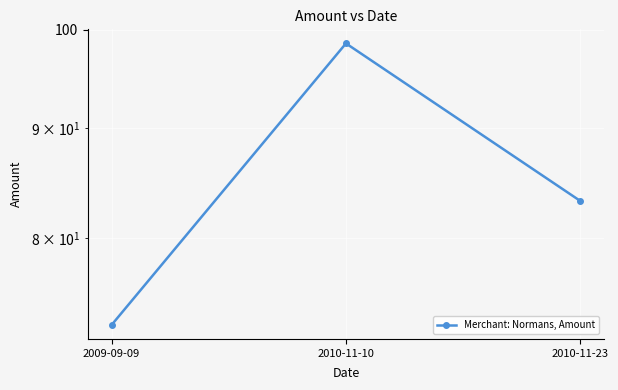

At which label is the value closest to 85?

2010-11-23